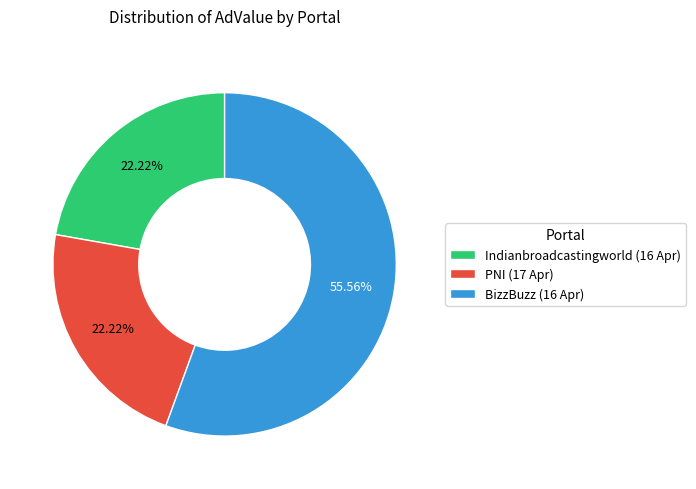

What is the largest slice in the pie chart?

BizzBuzz (16 Apr)